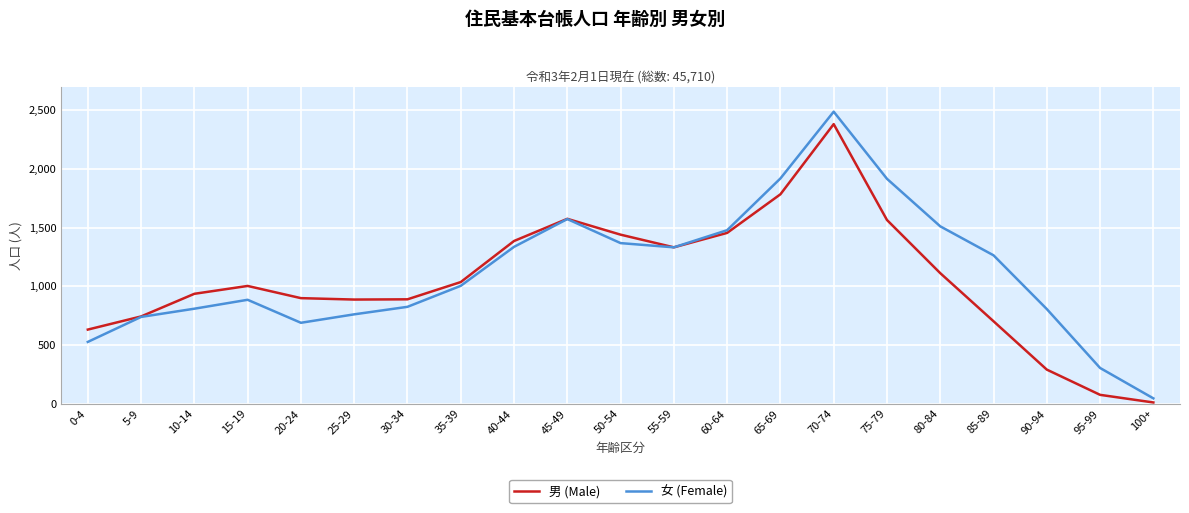

What is the total value across all series at 60-64?

2933